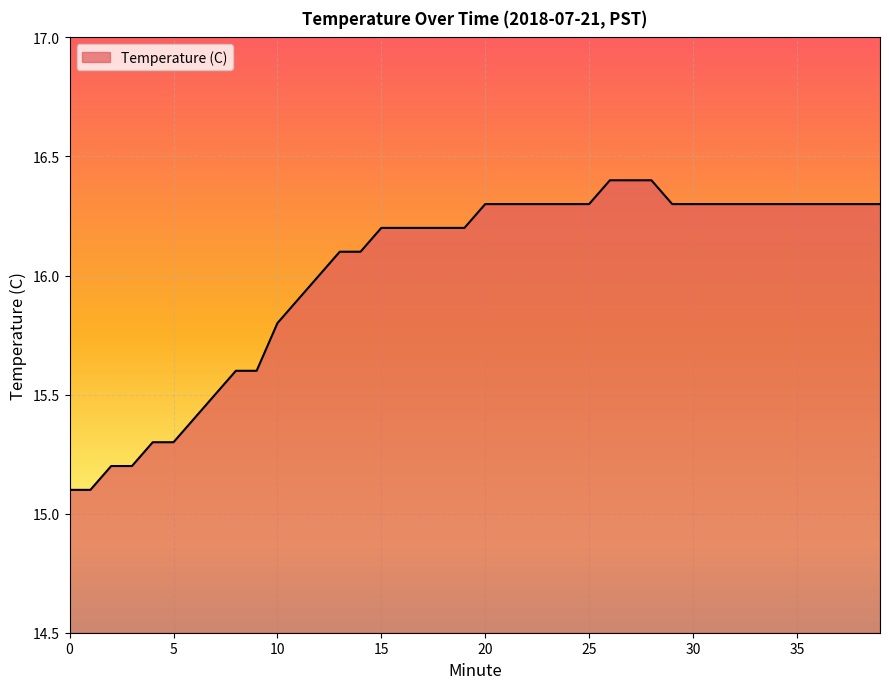

What is the maximum value shown in the chart?

16.4